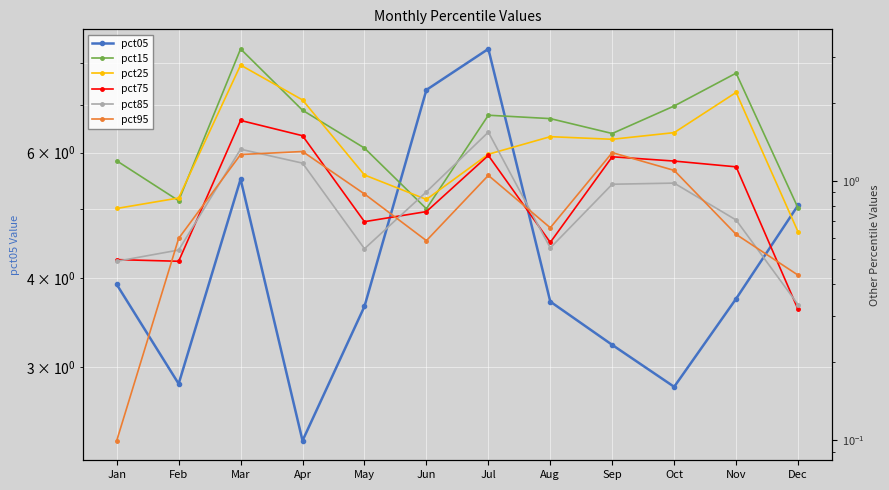

What is the total value across all series at May?

8.2